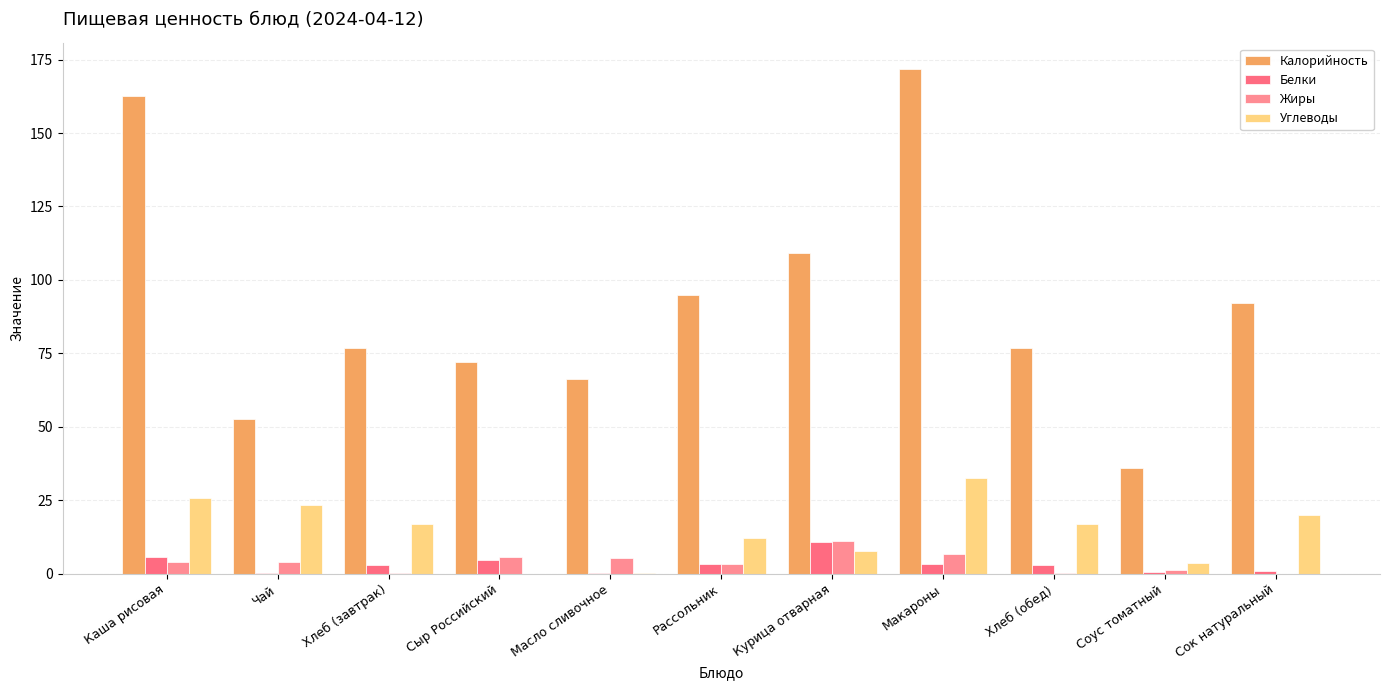

Does the chart contain stacked bars?

No